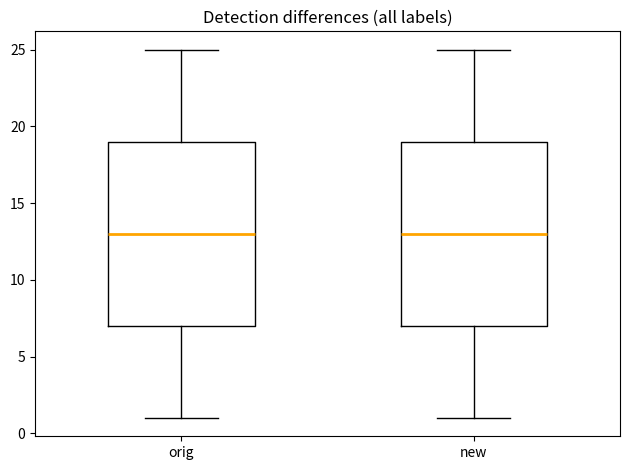

Reading left to right, read every box against the y-axis: the position of its median line, the range the box covers, and the ends of its whiskers. The values are not printed on the chart, so give them approximately, as read against the axis.

orig: median 13, box 7 to 19, whiskers 1 to 25
new: median 13, box 7 to 19, whiskers 1 to 25